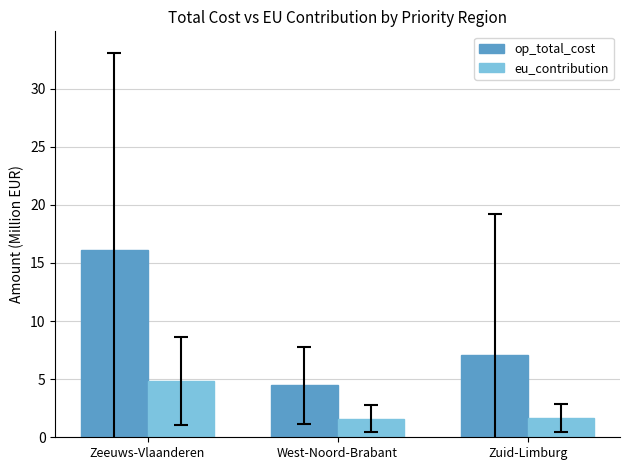

The value of op_total_cost at Zuid-Limburg is 9.6. True or false?

False